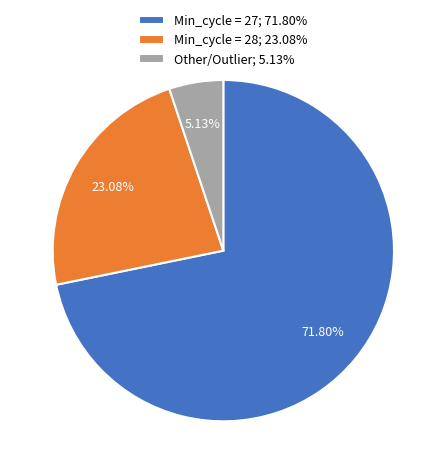

Rank the categories by value from lowest to highest.

Other/Outlier; 5.13%, Min_cycle = 28; 23.08%, Min_cycle = 27; 71.80%